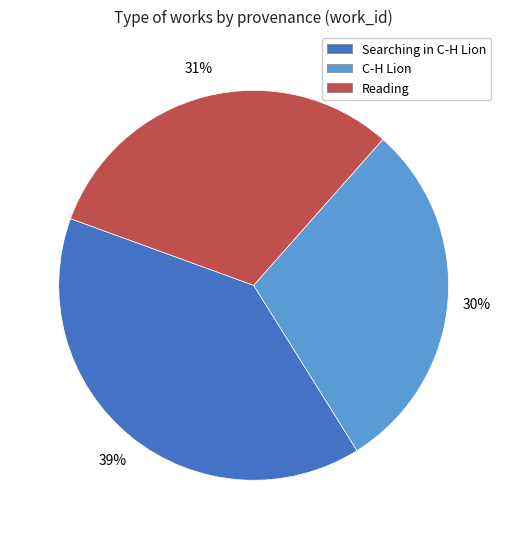

To the nearest percent, what is the average slice percentage?

33%